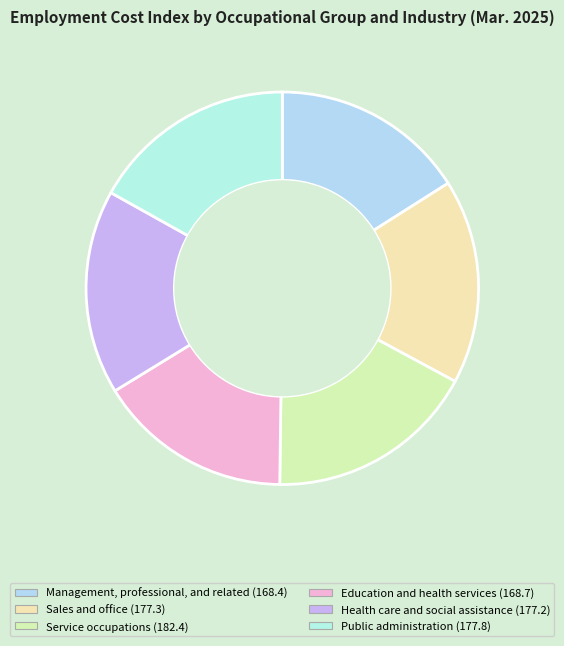

Count the number of slices in the pie.

6